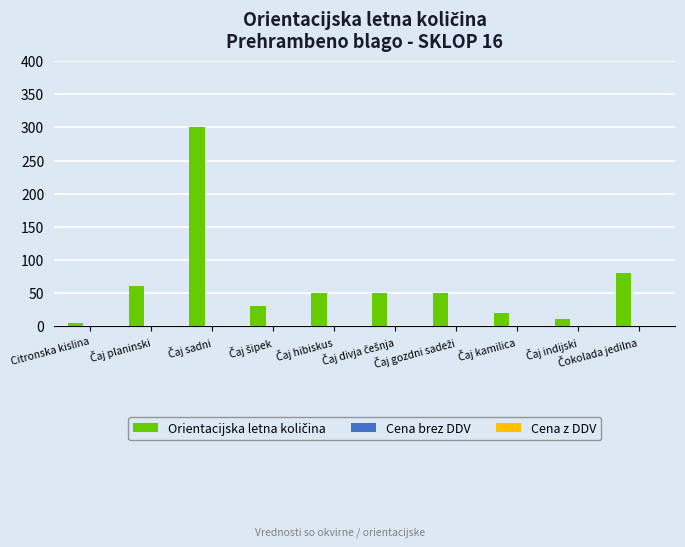

What is the sum of all values?

655